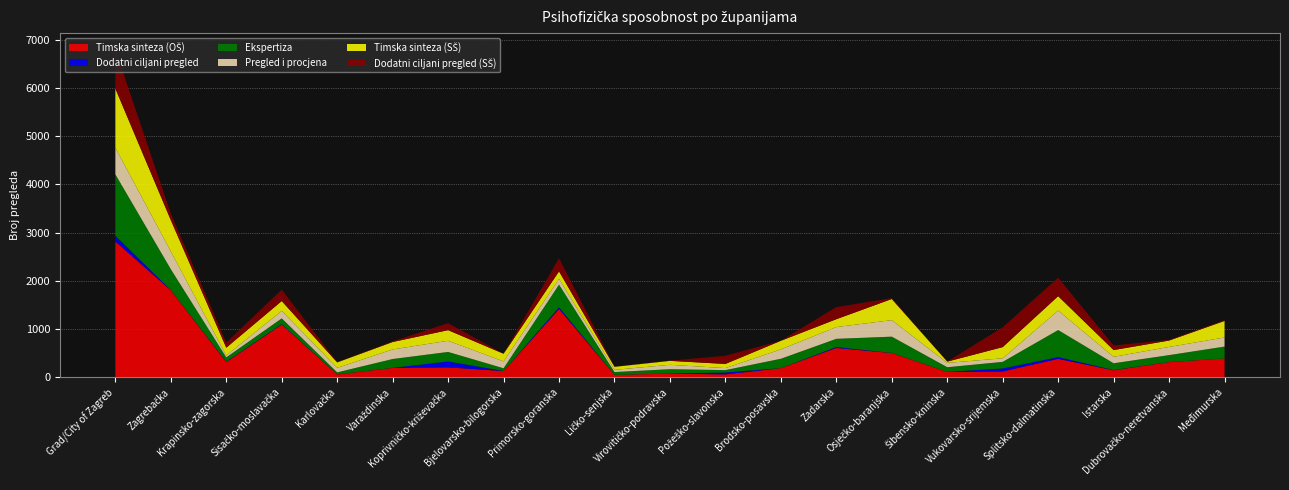

Reading left to right, list all the values displayed in this chart.

Timska sinteza (OŠ): Grad/City of Zagreb=2817	Zagrebačka=1807	Krapinsko-zagorska=317	Sisačko-moslavačka=1095	Karlovačka=59	Varaždinska=195	Koprivničko-križevačka=206	Bjelovarsko-bilogorska=131	Primorsko-goranska=1419	Ličko-senjska=52	Virovitičko-podravska=76	Požeško-slavonska=61	Brodsko-posavska=190	Zadarska=609	Osječko-baranjska=503	Šibensko-kninska=113	Vukovarsko-srijemska=122	Splitsko-dalmatinska=383	Istarska=146	Dubrovačko-neretvanska=315	Međimurska=391
Dodatni ciljani pregled: Grad/City of Zagreb=119	Zagrebačka=3	Krapinsko-zagorska=8	Sisačko-moslavačka=8	Karlovačka=1	Varaždinska=1	Koprivničko-križevačka=122	Bjelovarsko-bilogorska=0	Primorsko-goranska=32	Ličko-senjska=0	Virovitičko-podravska=2	Požeško-slavonska=38	Brodsko-posavska=0	Zadarska=18	Osječko-baranjska=2	Šibensko-kninska=0	Vukovarsko-srijemska=61	Splitsko-dalmatinska=36	Istarska=4	Dubrovačko-neretvanska=1	Međimurska=0
Ekspertiza: Grad/City of Zagreb=1274	Zagrebačka=432	Krapinsko-zagorska=88	Sisačko-moslavačka=119	Karlovačka=42	Varaždinska=183	Koprivničko-križevačka=198	Bjelovarsko-bilogorska=56	Primorsko-goranska=471	Ličko-senjska=57	Virovitičko-podravska=90	Požeško-slavonska=50	Brodsko-posavska=194	Zadarska=171	Osječko-baranjska=338	Šibensko-kninska=96	Vukovarsko-srijemska=137	Splitsko-dalmatinska=561	Istarska=141	Dubrovačko-neretvanska=144	Međimurska=246
Pregled i procjena: Grad/City of Zagreb=551	Zagrebačka=370	Krapinsko-zagorska=39	Sisačko-moslavačka=157	Karlovačka=94	Varaždinska=199	Koprivničko-križevačka=232	Bjelovarsko-bilogorska=143	Primorsko-goranska=120	Ličko-senjska=46	Virovitičko-podravska=91	Požeško-slavonska=42	Brodsko-posavska=195	Zadarska=244	Osječko-baranjska=343	Šibensko-kninska=90	Vukovarsko-srijemska=74	Splitsko-dalmatinska=405	Istarska=134	Dubrovačko-neretvanska=170	Međimurska=189
Timska sinteza (SŠ): Grad/City of Zagreb=1228	Zagrebačka=648	Krapinsko-zagorska=162	Sisačko-moslavačka=203	Karlovačka=113	Varaždinska=154	Koprivničko-križevačka=220	Bjelovarsko-bilogorska=158	Primorsko-goranska=155	Ličko-senjska=62	Virovitičko-podravska=82	Požeško-slavonska=86	Brodsko-posavska=178	Zadarska=163	Osječko-baranjska=438	Šibensko-kninska=26	Vukovarsko-srijemska=232	Splitsko-dalmatinska=298	Istarska=140	Dubrovačko-neretvanska=132	Međimurska=343
Dodatni ciljani pregled (SŠ): Grad/City of Zagreb=811	Zagrebačka=135	Krapinsko-zagorska=106	Sisačko-moslavačka=236	Karlovačka=5	Varaždinska=13	Koprivničko-križevačka=146	Bjelovarsko-bilogorska=0	Primorsko-goranska=272	Ličko-senjska=2	Virovitičko-podravska=4	Požeško-slavonska=170	Brodsko-posavska=2	Zadarska=252	Osječko-baranjska=18	Šibensko-kninska=2	Vukovarsko-srijemska=411	Splitsko-dalmatinska=384	Istarska=96	Dubrovačko-neretvanska=13	Međimurska=18